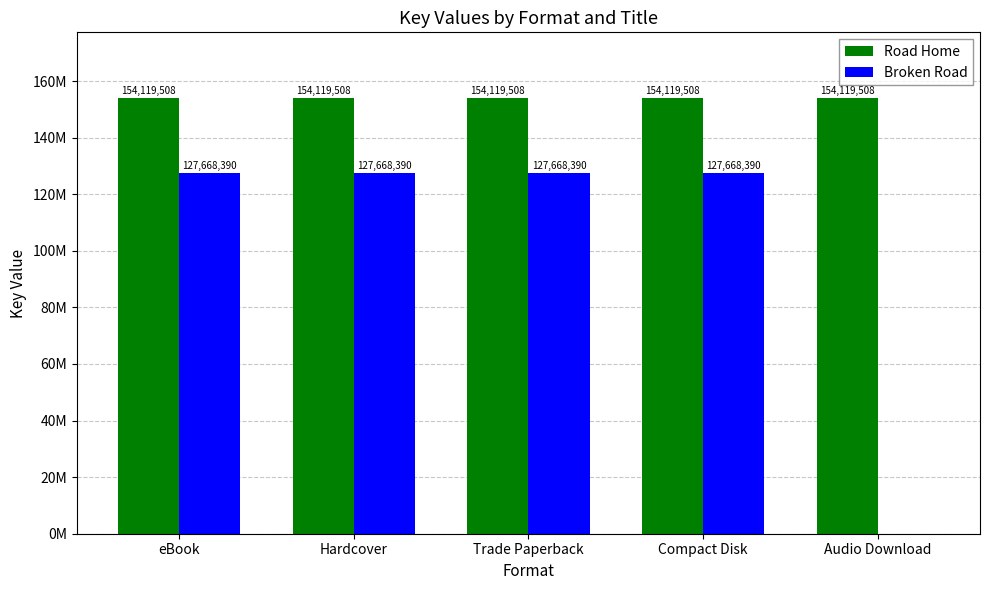

Which series has the largest range (max minus min)?

Broken Road